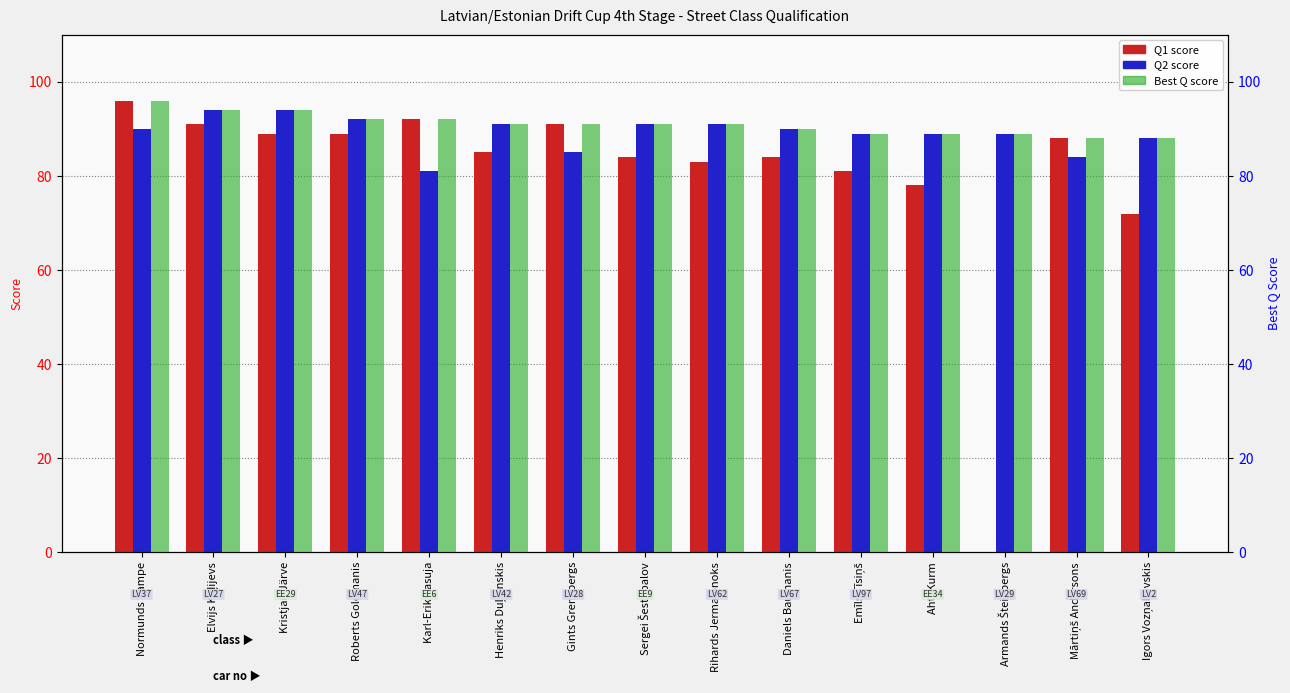

Rank the series by their average value, from highest to lowest.

Best Q, Q2, Q1